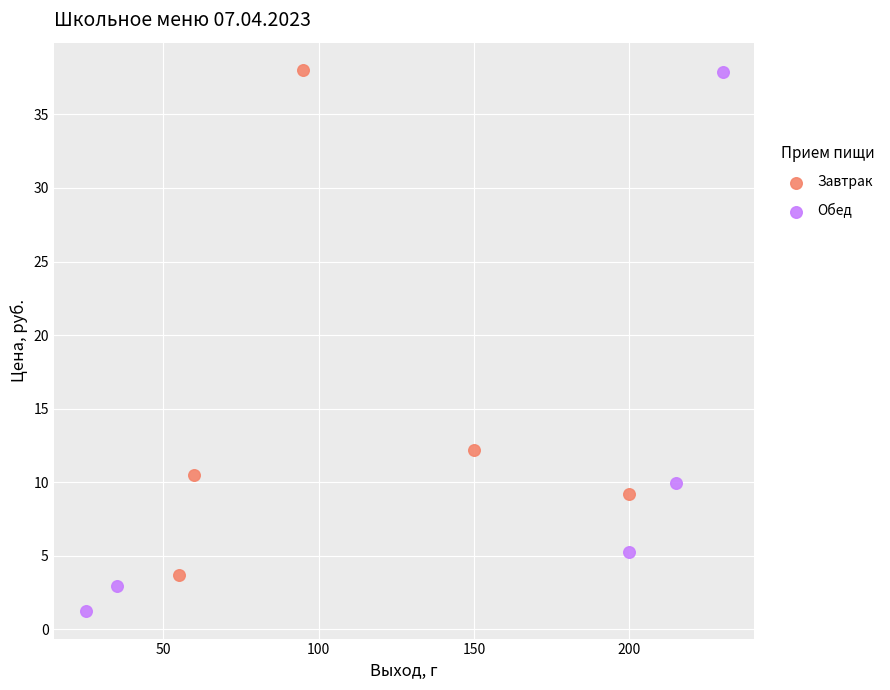

Which series has the largest Y range (max minus min)?

Обед